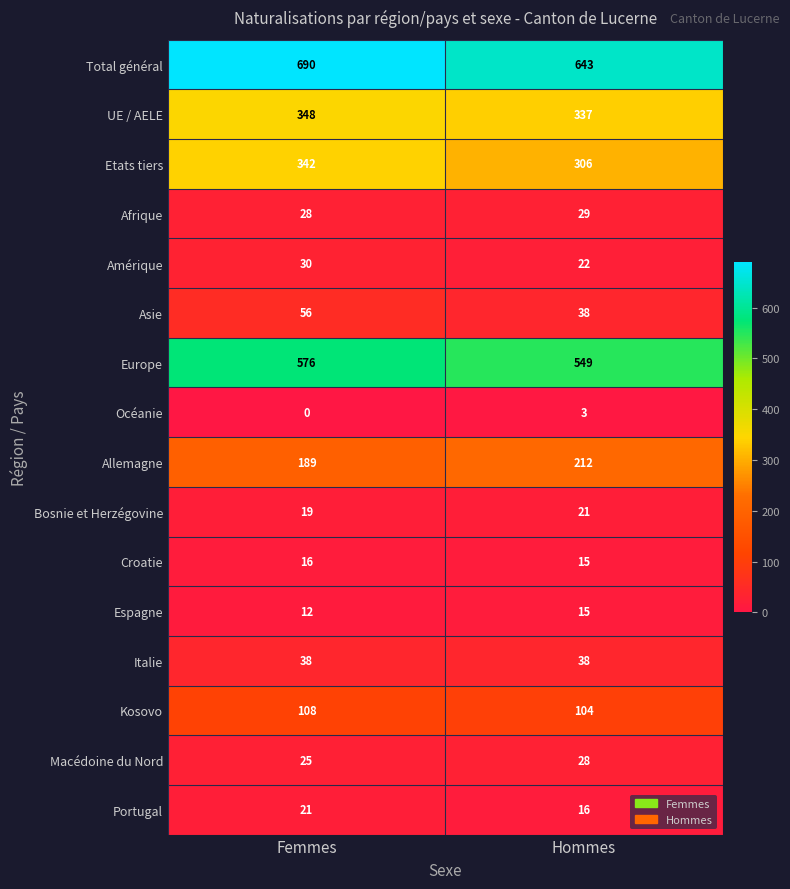

What is the difference between the maximum and minimum values in the Allemagne series?

23